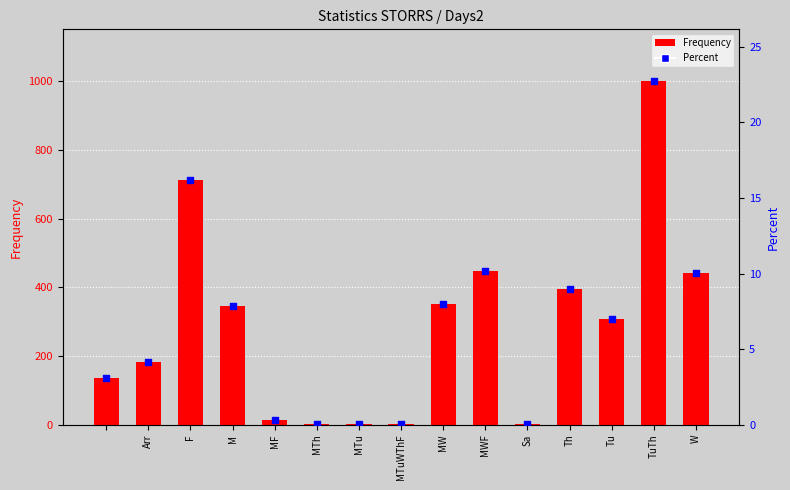

What are all the series names shown in the legend?

Frequency, Percent